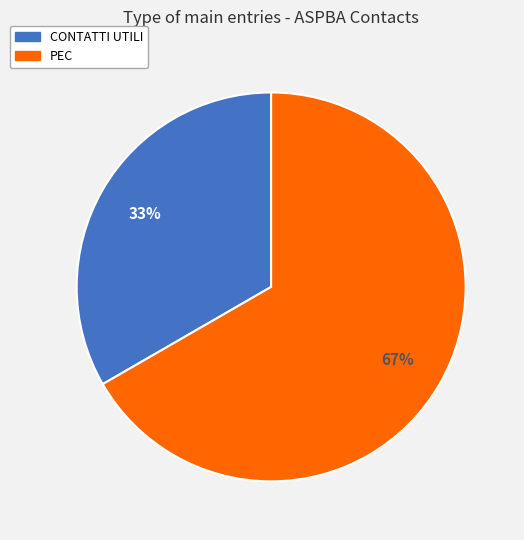

To the nearest percent, what is the average slice percentage?

50%